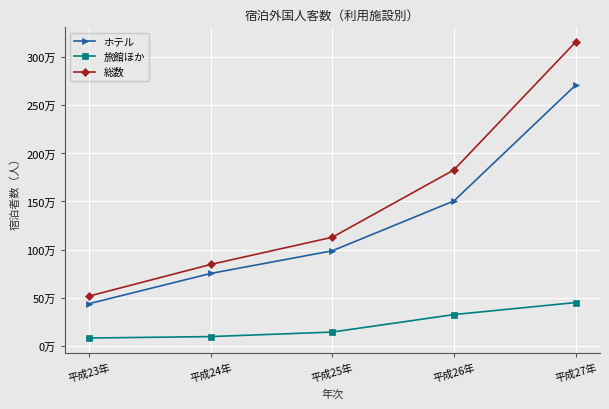

Is it true that 総数 equals 229078 at 平成24年?

False